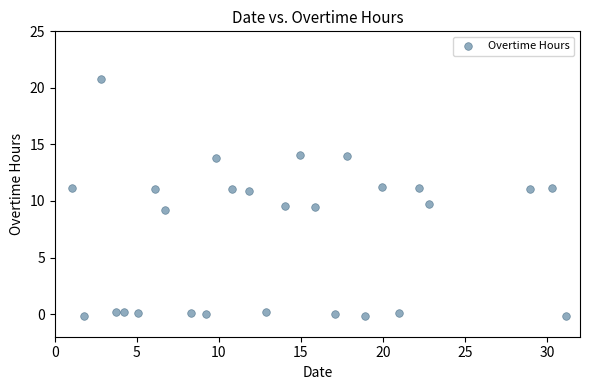

What is the range of Y values (max minus min)?

21.0